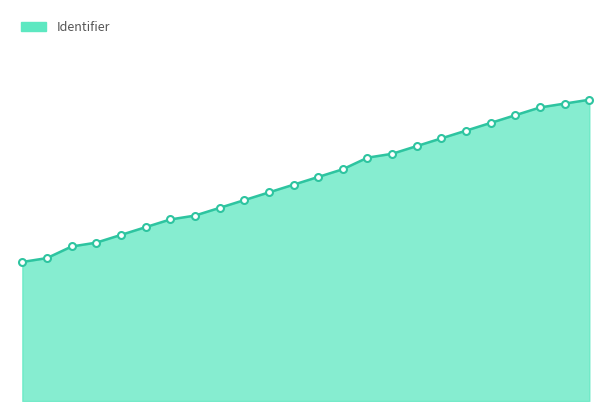

Rank the categories by value from lowest to highest.

0. Info startweek, Inhoud en eXplore Miles, 1. Jij begint, 1a. Motivatiemotor, 1b. Verderkijker, 1c. Logboek, 2. Must Read lijst, 2a. Onderzoek, 2b. Verwerking, 2c. Reflective Journal, Nederlands, Engels, Duits, Spaans, 3. Must Watch lijst, 3a. Onderzoek, 3b. Verwerking, 3c. Reflective Journal, Nederlands, Engels, Duits, Spaans, 4. Afronding, 4a. Controle